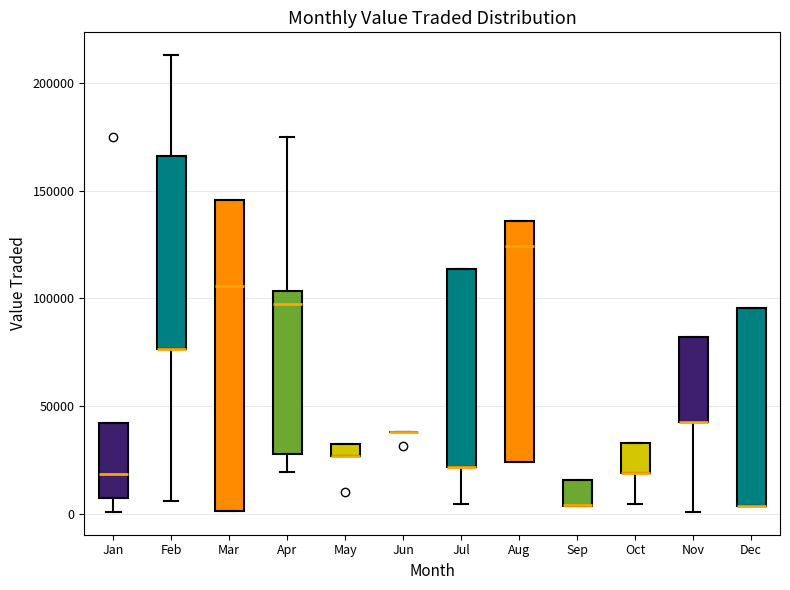

Where is the lower edge of the box for Jul on the y-axis? The values are not printed on the chart, so give them approximately, as read against the axis.

20000